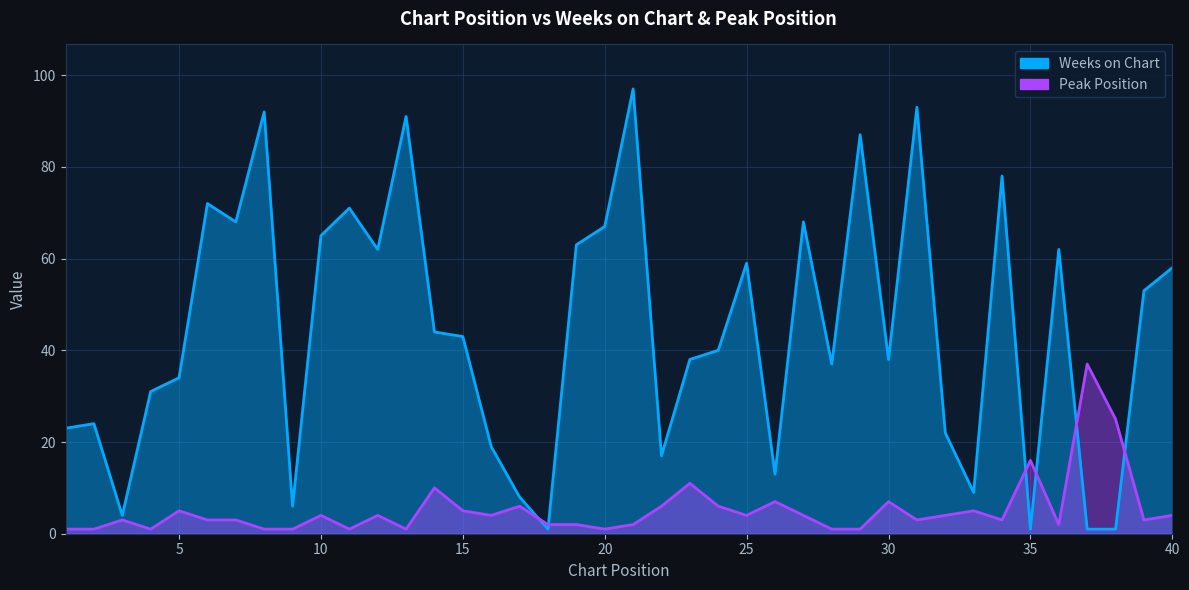

How many values in the Peak Position series are below 4?

20